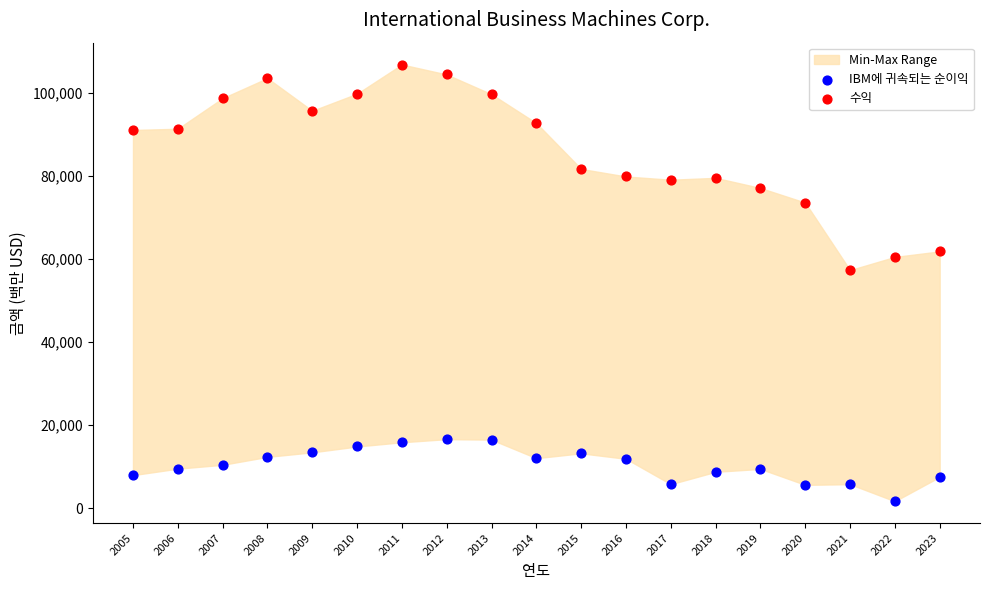

Across all series, what Y value is closest to 54277?

57350